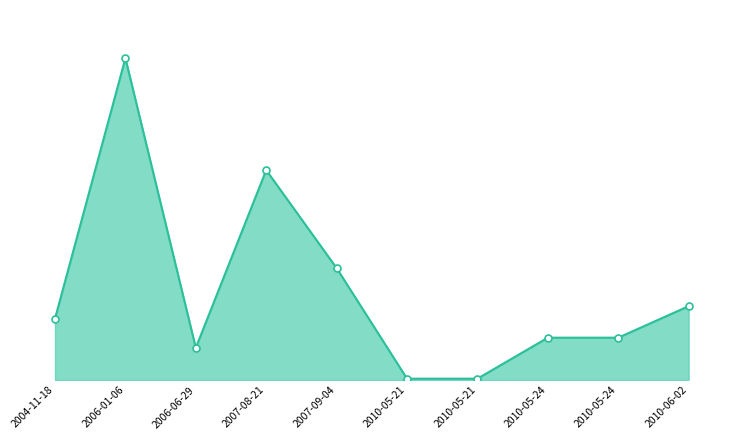

Does the chart display data point markers on the line(s)?

Yes